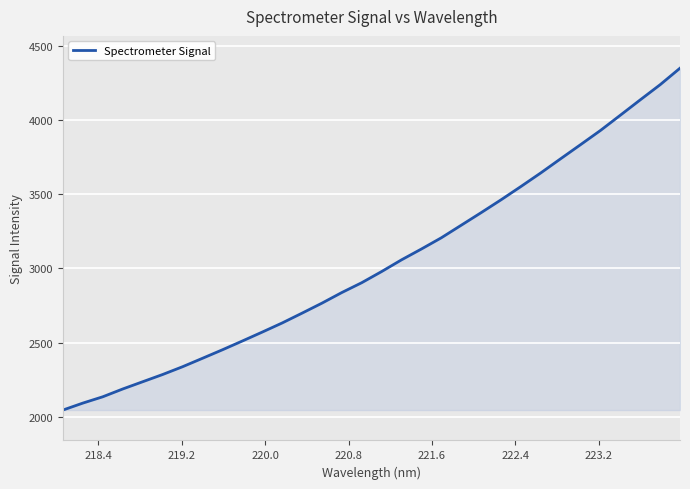

What is the minimum value shown in the chart?

2046.7